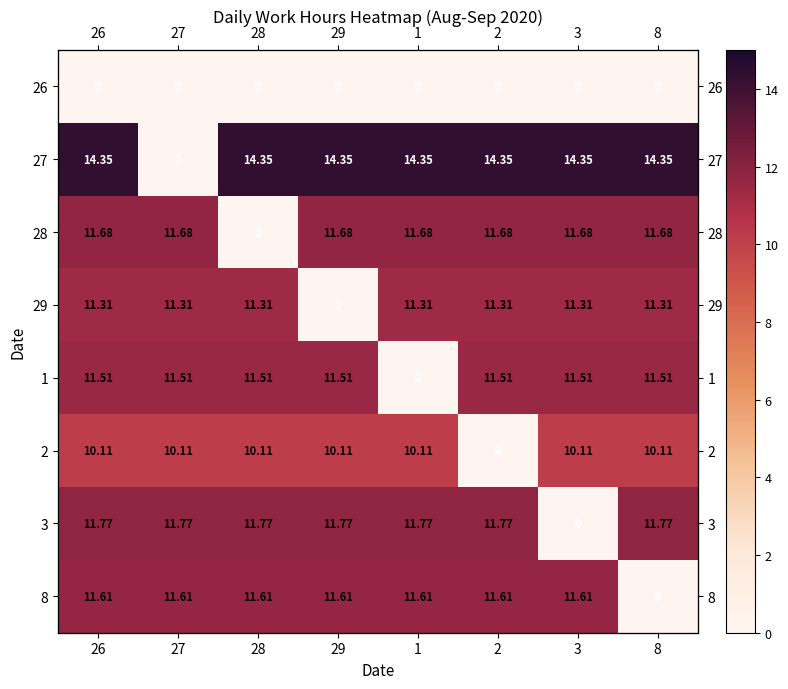

What is the difference between the 3 values at 8 and 3?

11.8